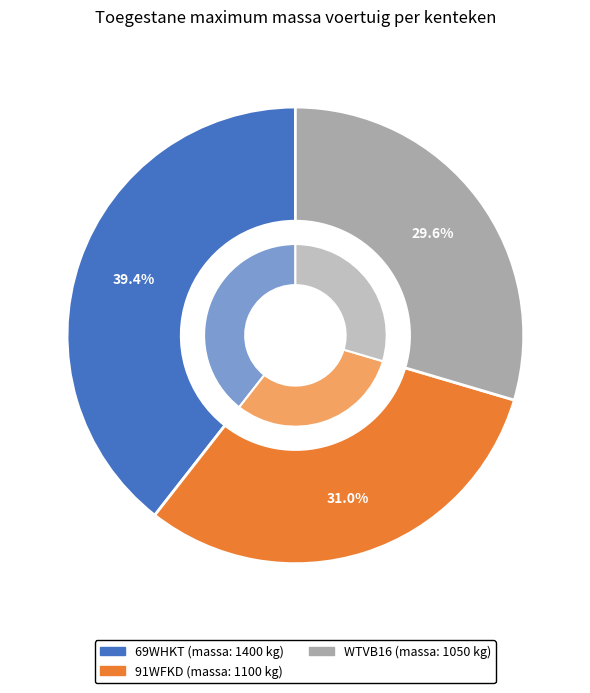

Rank the categories by value from lowest to highest.

WTVB16, 91WFKD, 69WHKT